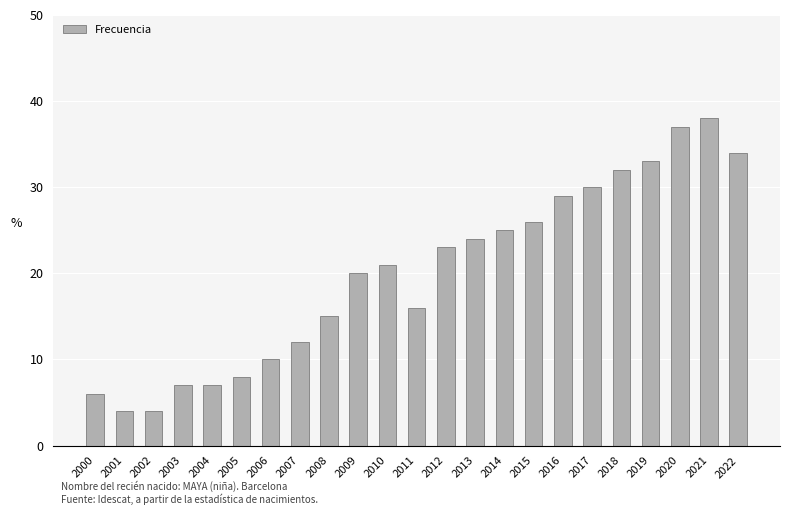

Approximately how many times larger is the value at 2000 compared to 2020?

0.2